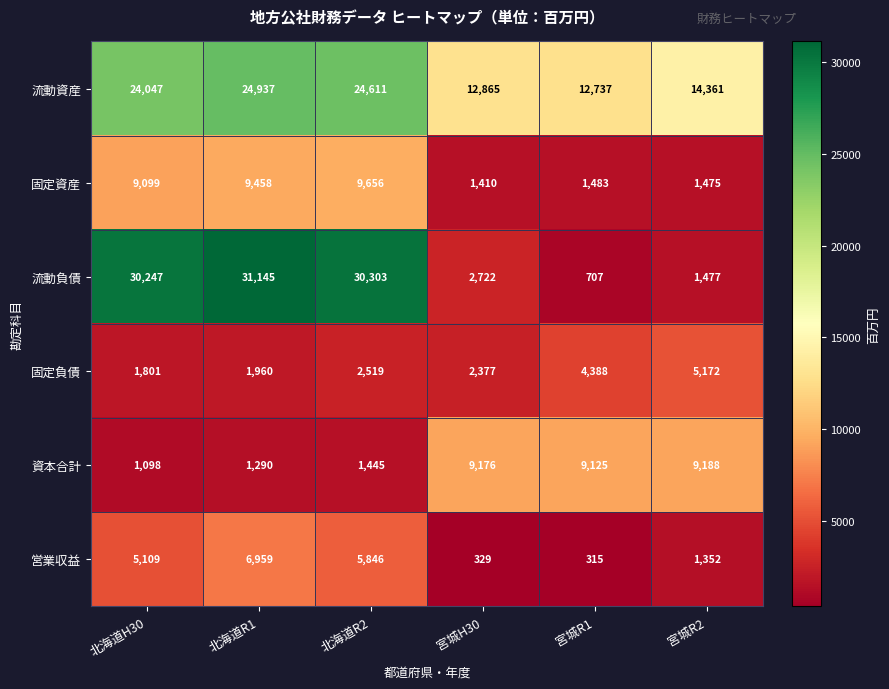

At which label is 固定負債 closest to 3486?

宮城R1